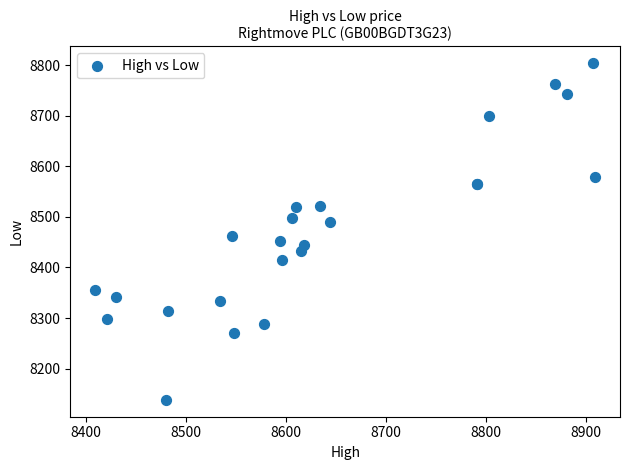

What Y value in the scatter plot is closest to 8471?

8463